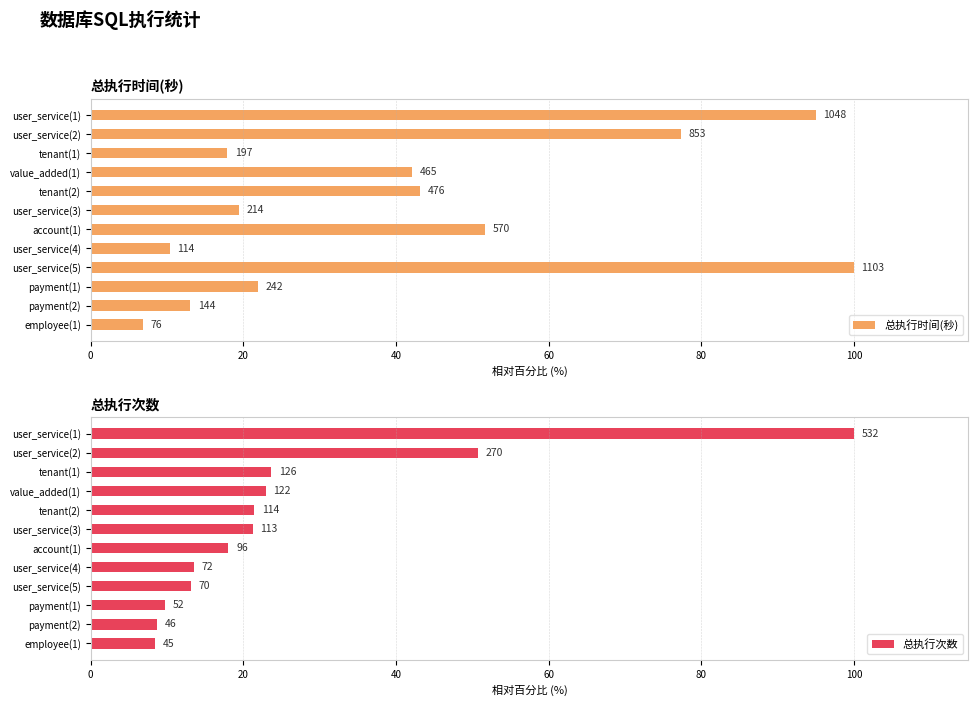

How many data points in 总执行时间(秒) are less than 42?

6